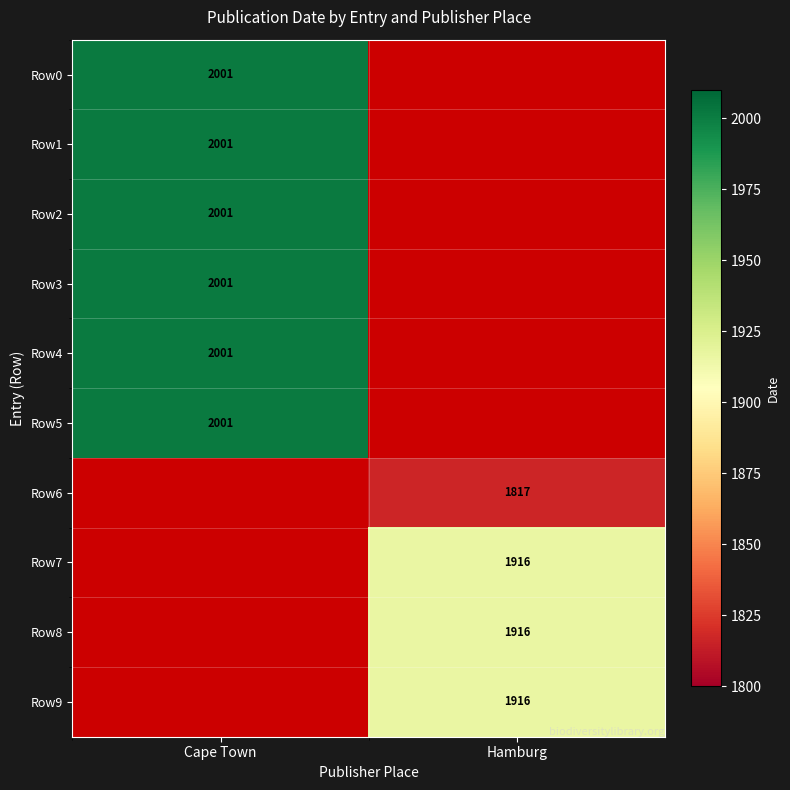

What is the maximum value shown in the chart?

2001.0